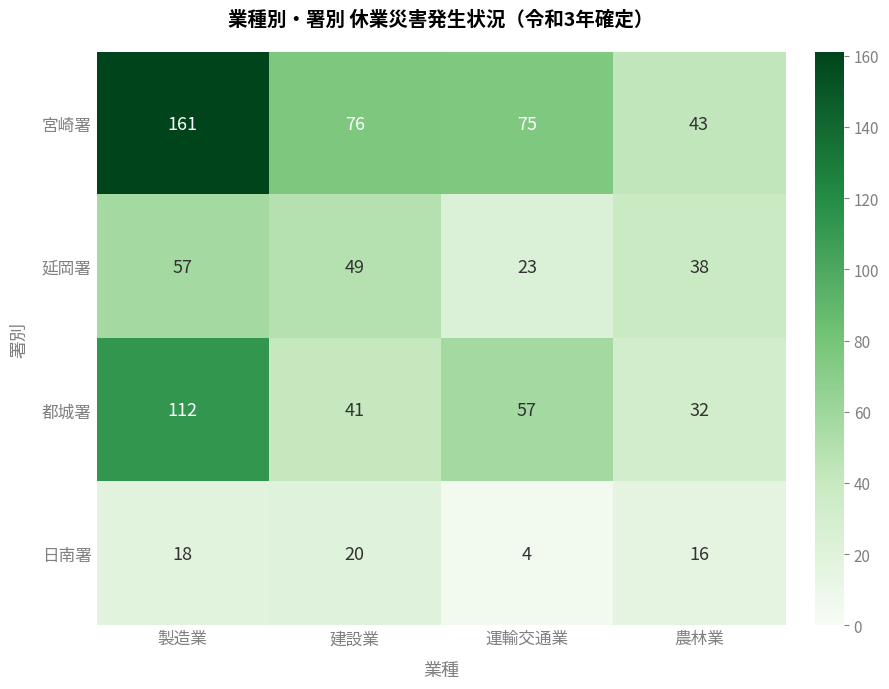

Which category has the lowest value across all series?

運輸交通業